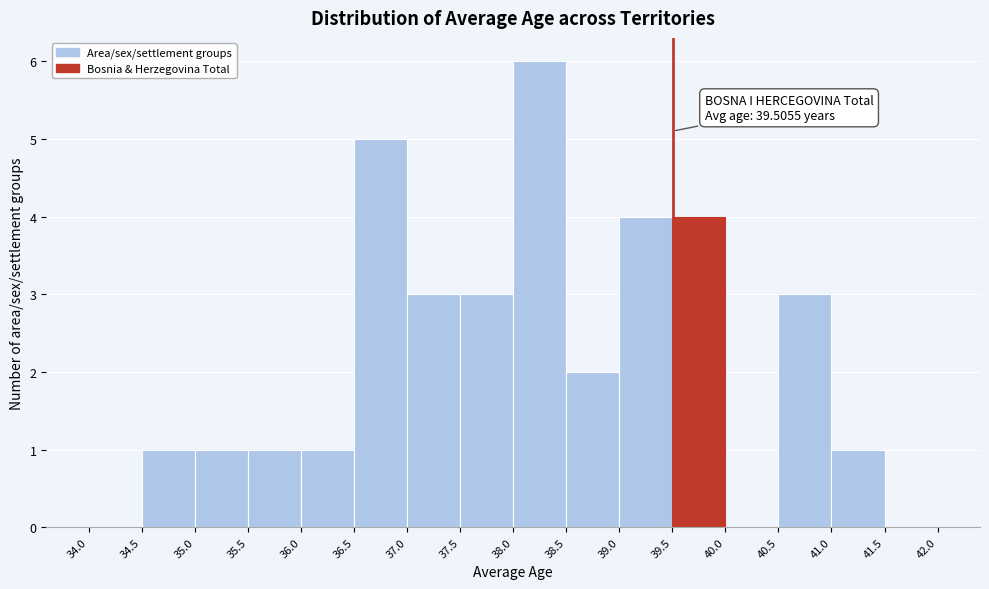

Over which range of the x-axis is the bar tallest?

38.0 to 38.5